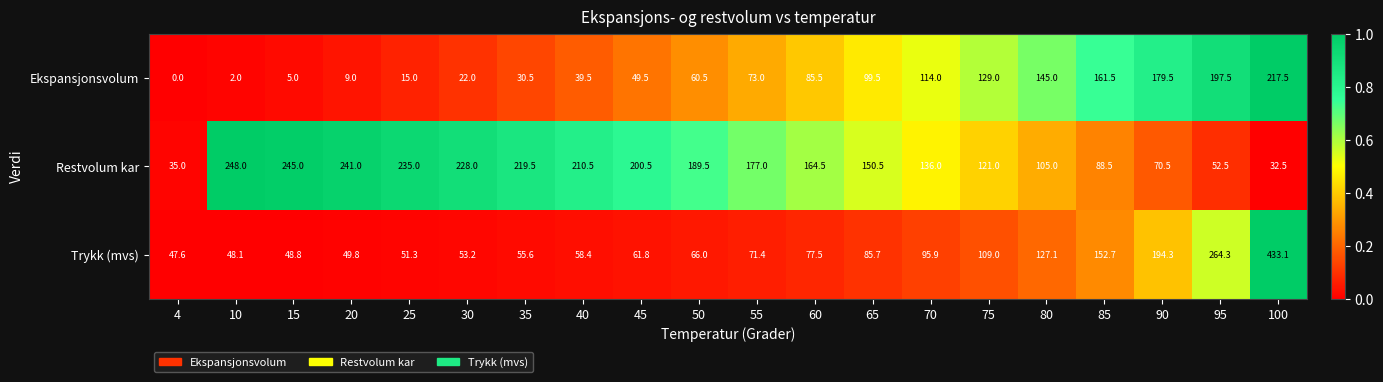

What is the average value of the Restvolum kar series?

157.5